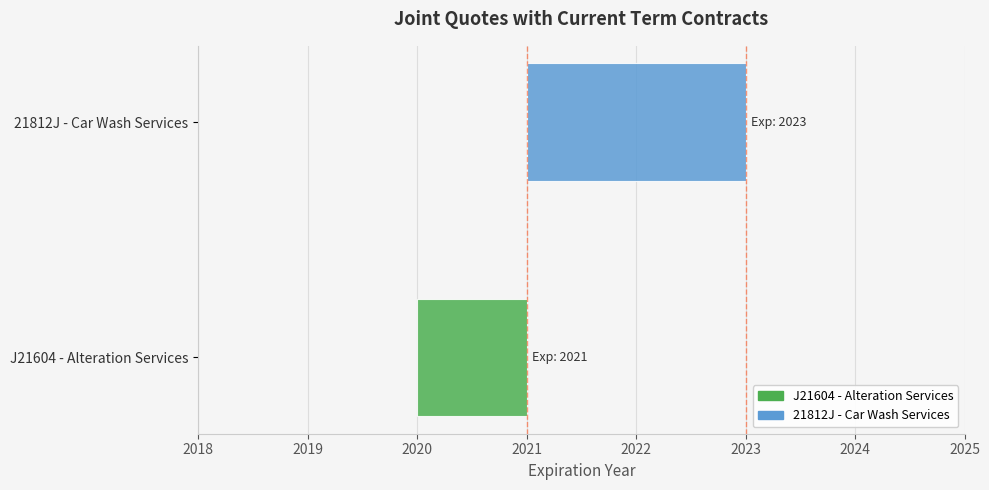

List the labels in order of value, largest first.

21812J - Car Wash Services, J21604 - Alteration Services